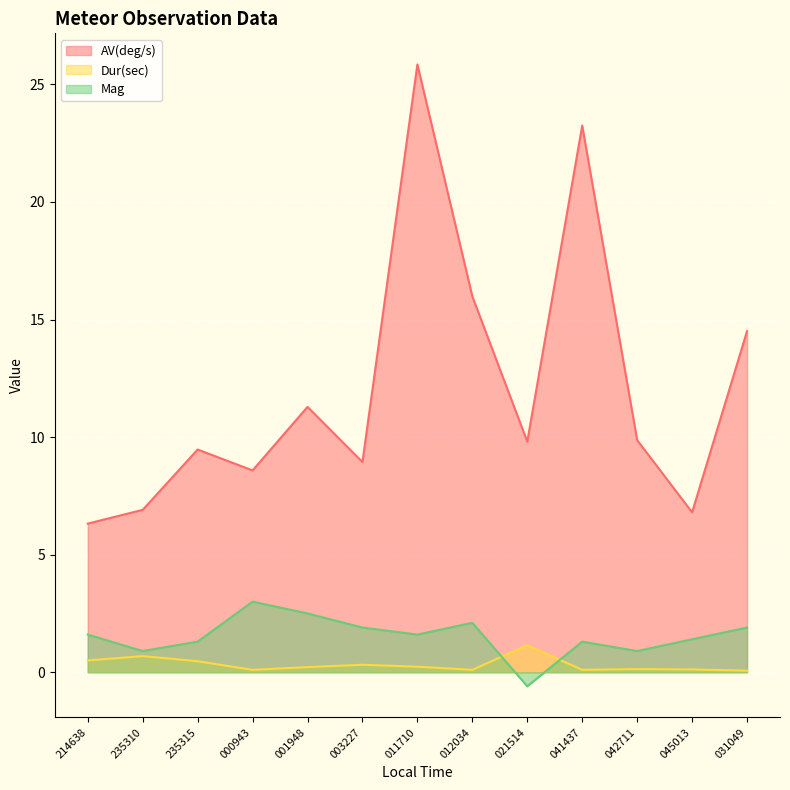

How many lines are shown in the chart?

3